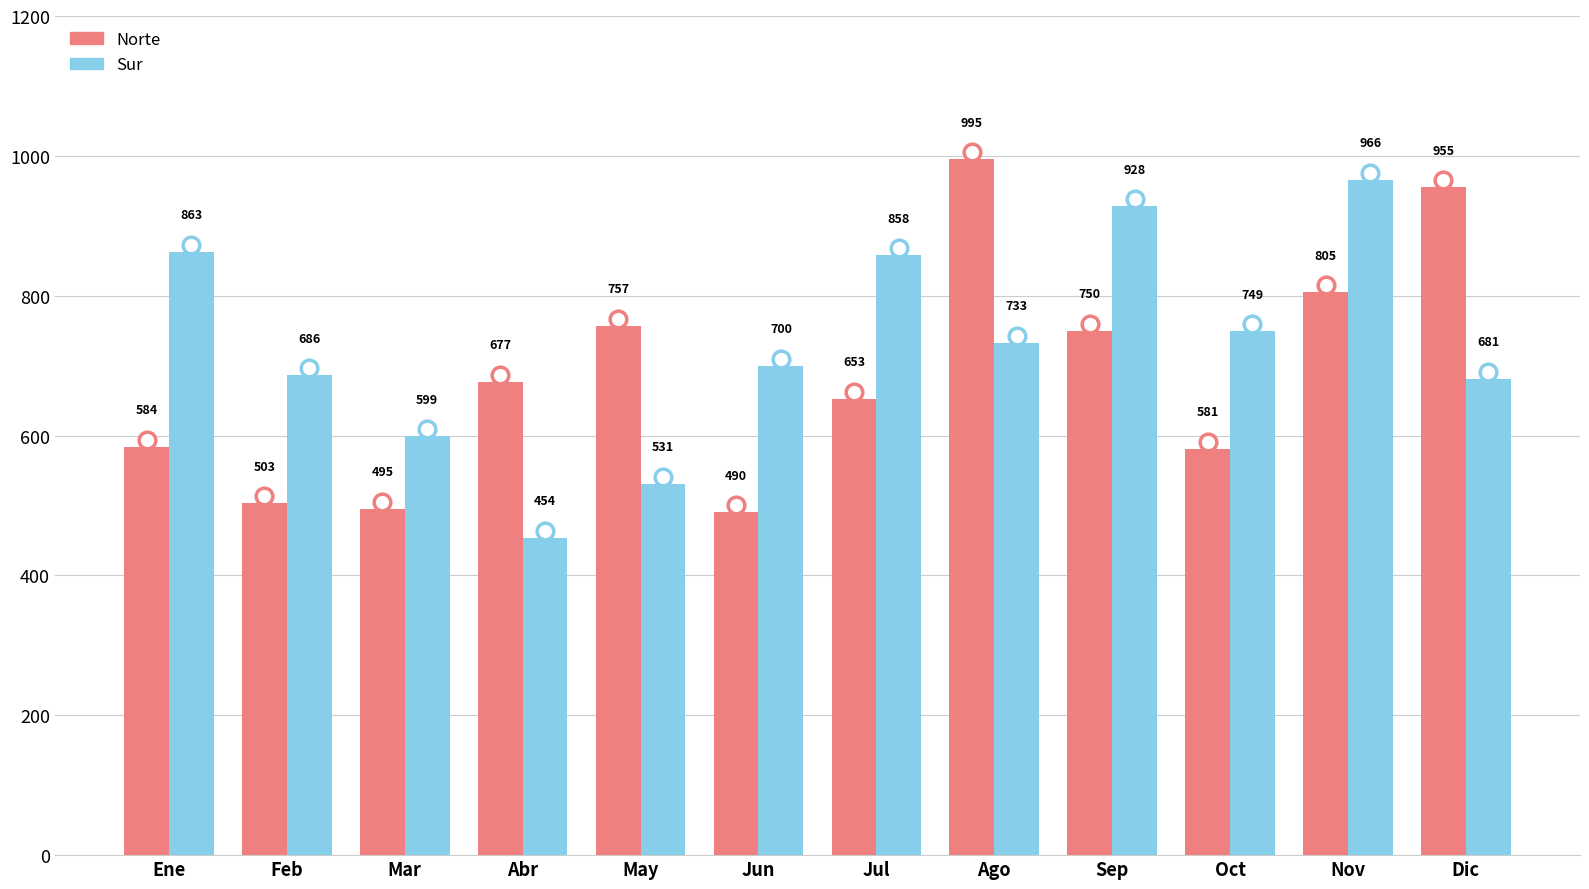

What is the difference between the second highest and second lowest values in the Norte series?

460